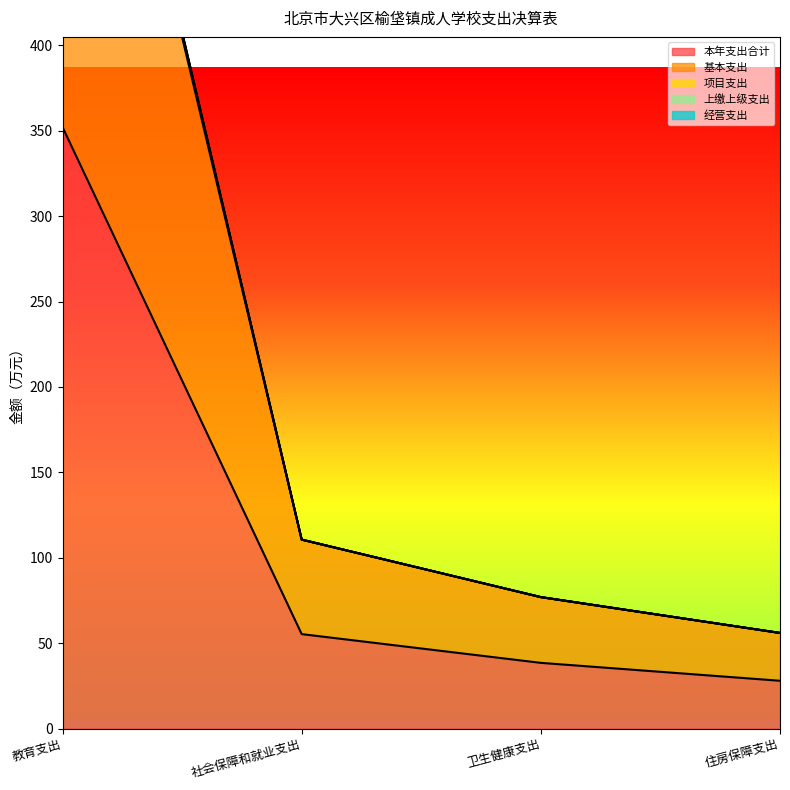

What is the label of the 1st point from the right?

住房保障支出